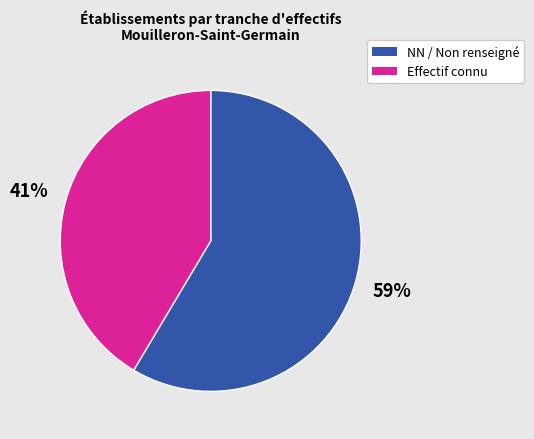

Is there a majority slice in this chart?

Yes